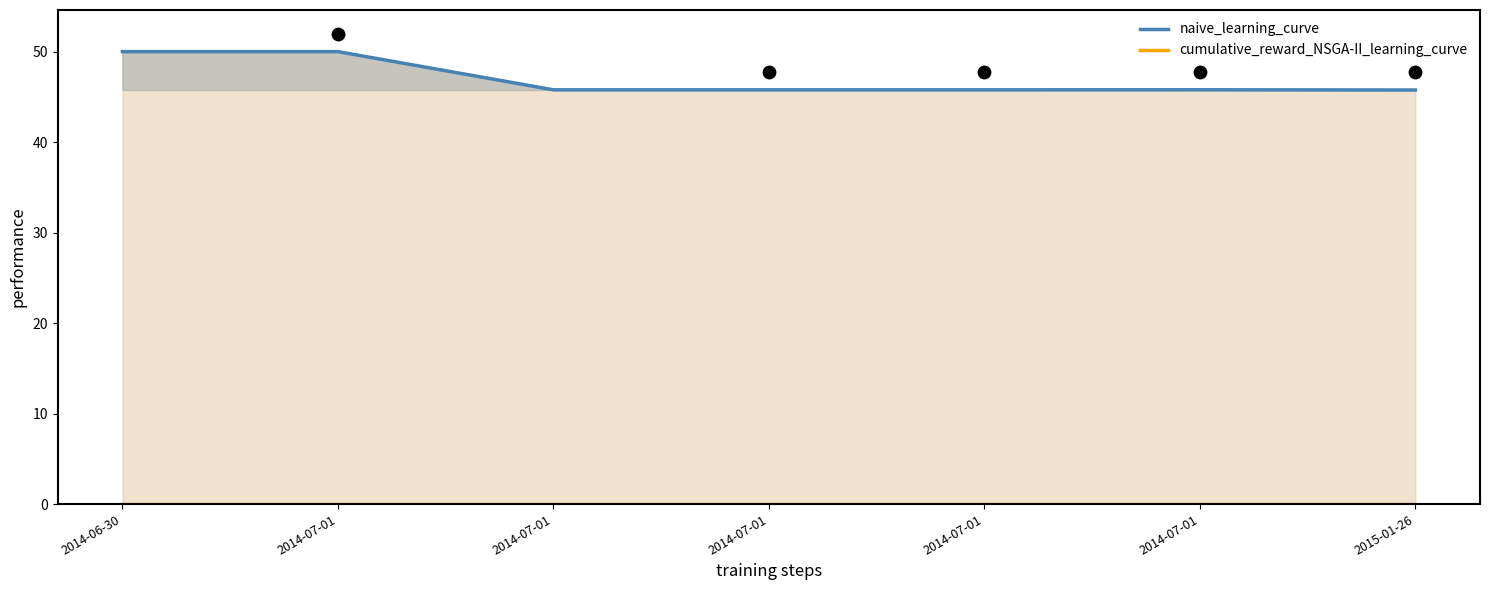

What are all the series names shown in the legend?

naive_learning_curve, cumulative_reward_NSGA-II_learning_curve